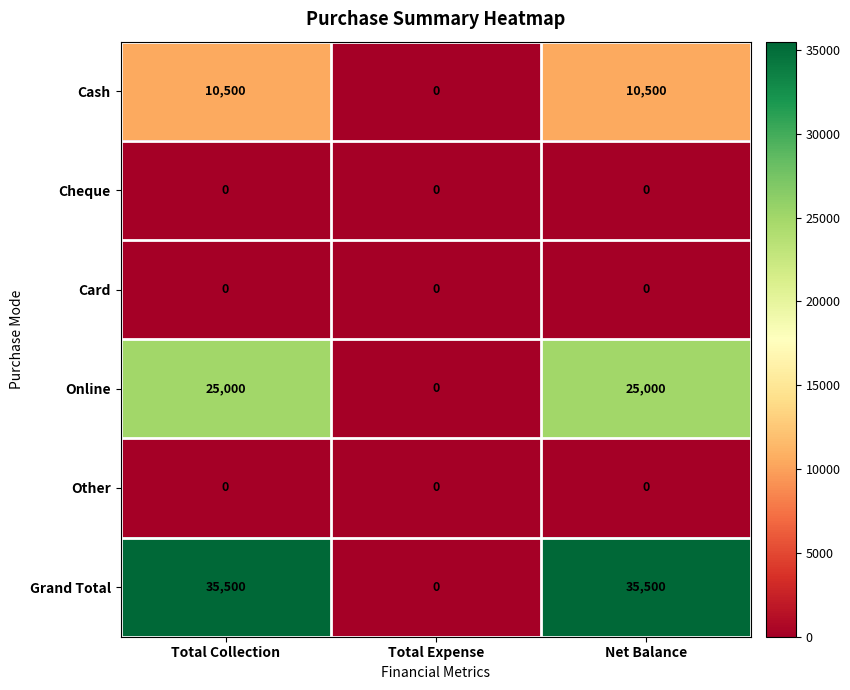

Is it true that Other equals 0 at Total Expense?

True